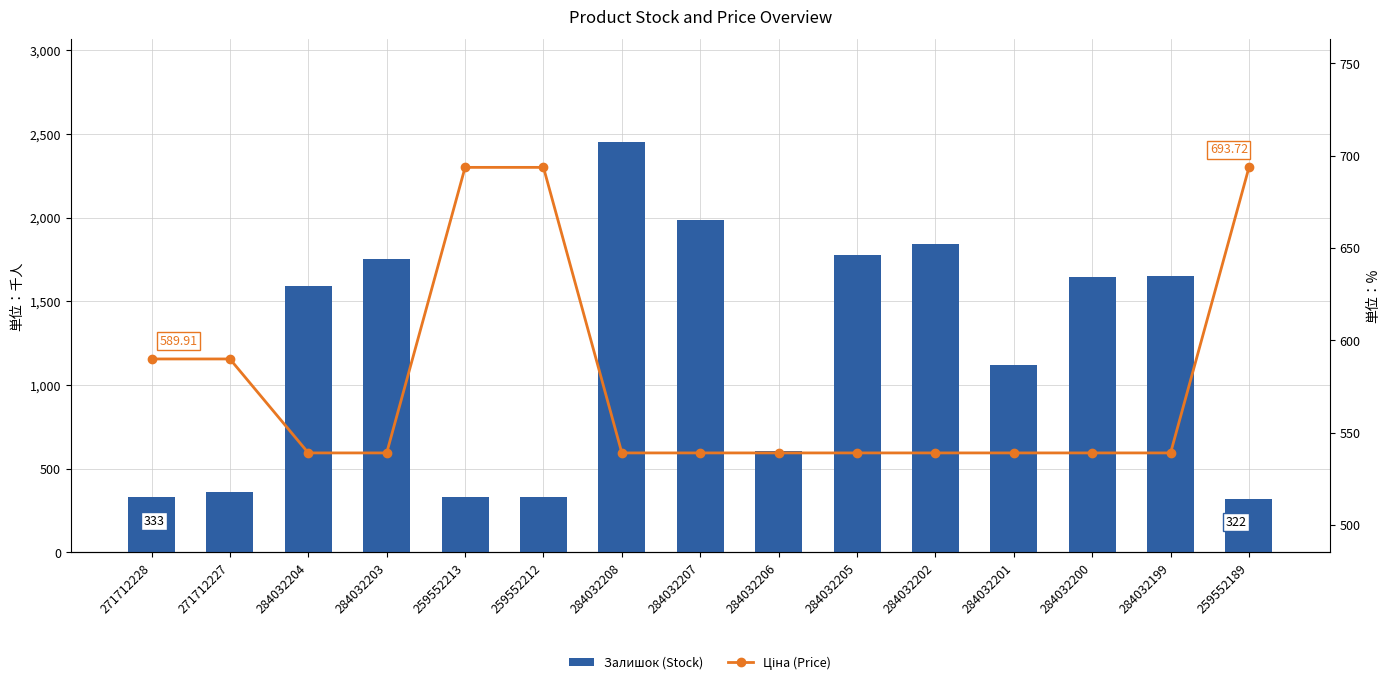

Which series has the largest total across all categories?

Залишок (Stock)